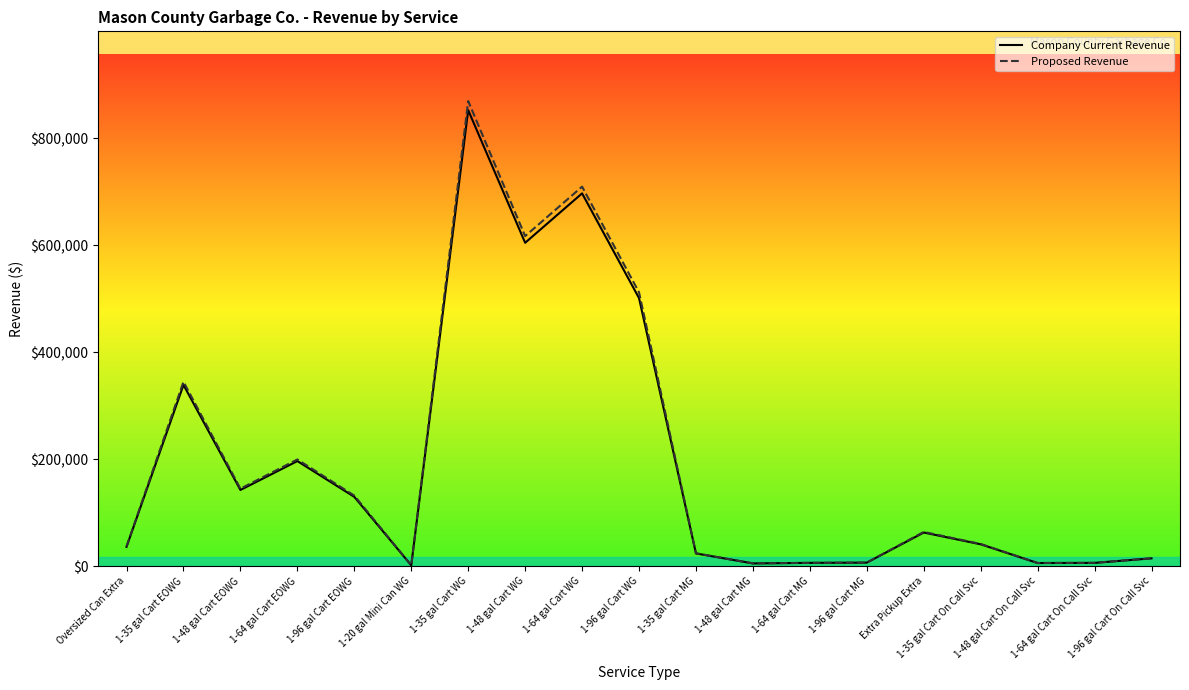

Rank the series by their average value, from lowest to highest.

Company Current Revenue, Proposed Revenue